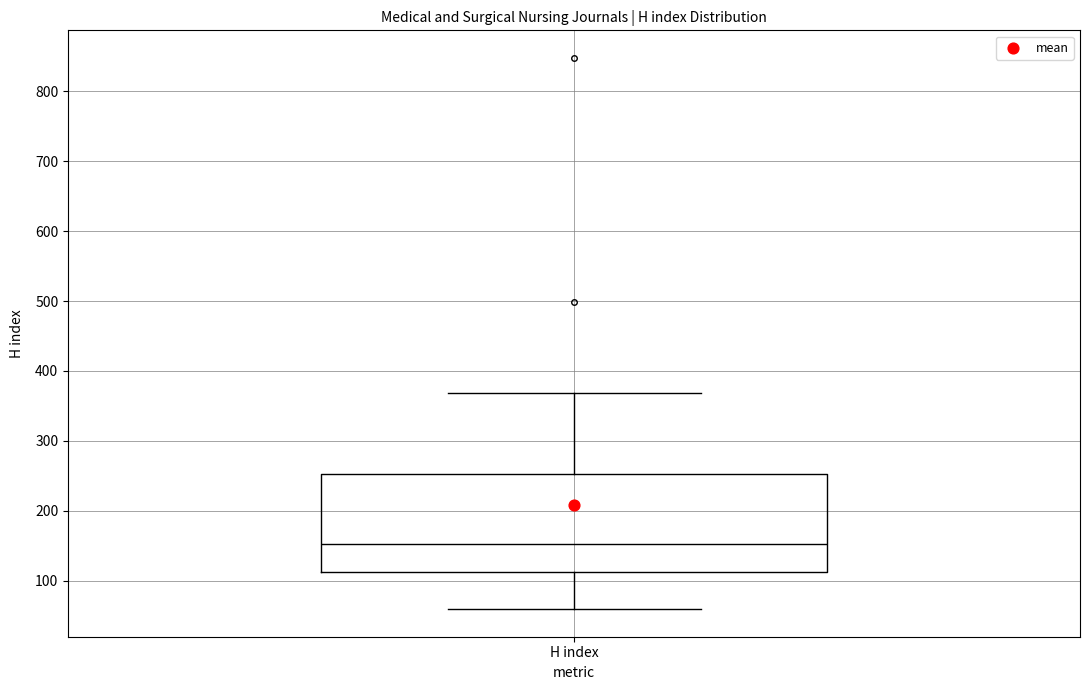

Where is the upper edge of the box for H index on the y-axis? The values are not printed on the chart, so give them approximately, as read against the axis.

250